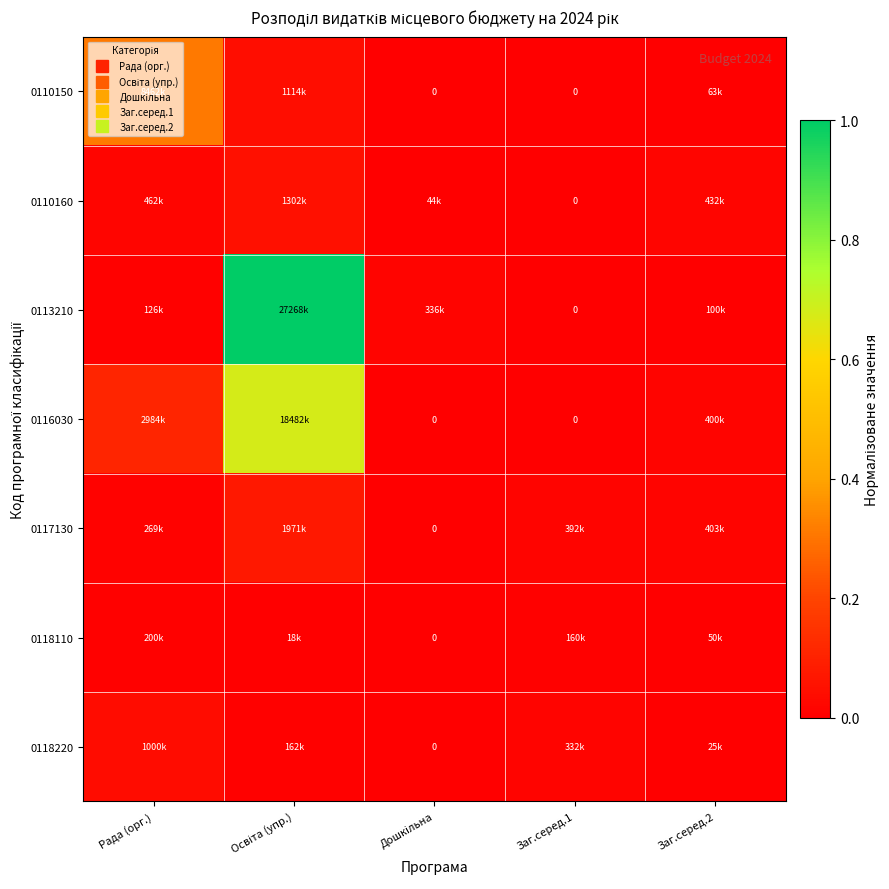

Between Рада (орг.) and Освіта (упр.), which series saw the biggest shift?

0113210